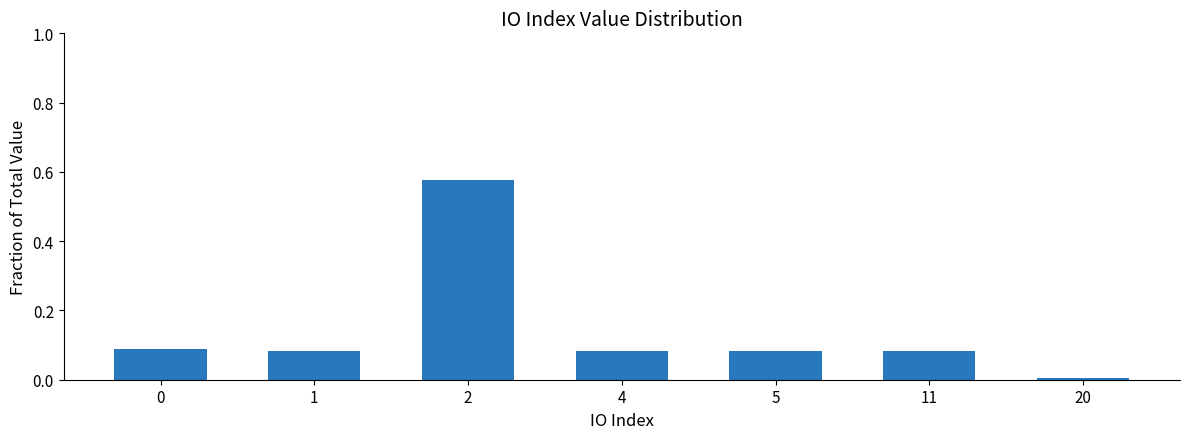

What is the sum of the values at 2 and 1?

0.7